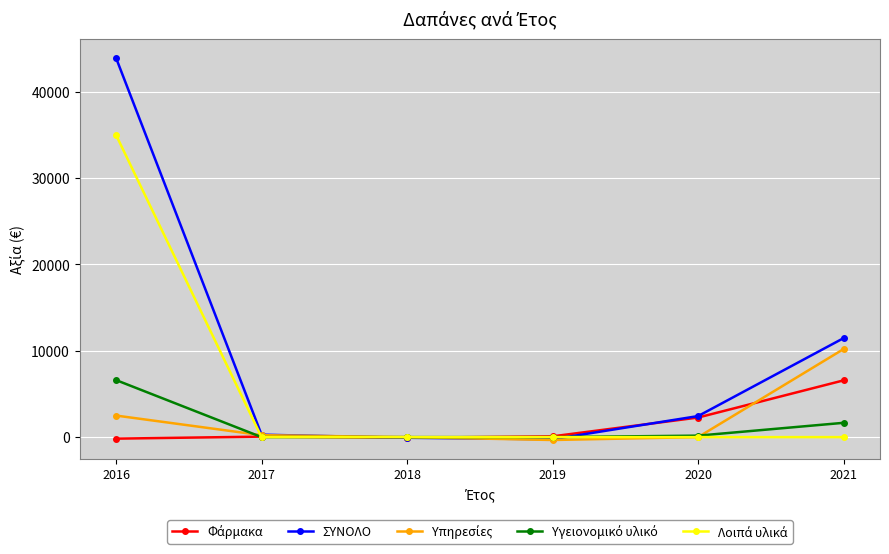

What is the maximum value shown in the chart?

43927.0